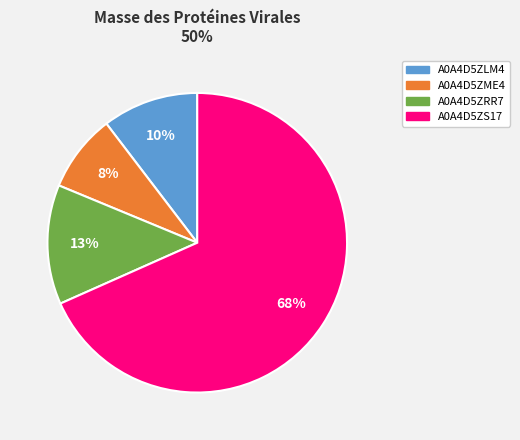

Which slice is the largest?

A0A4D5ZS17